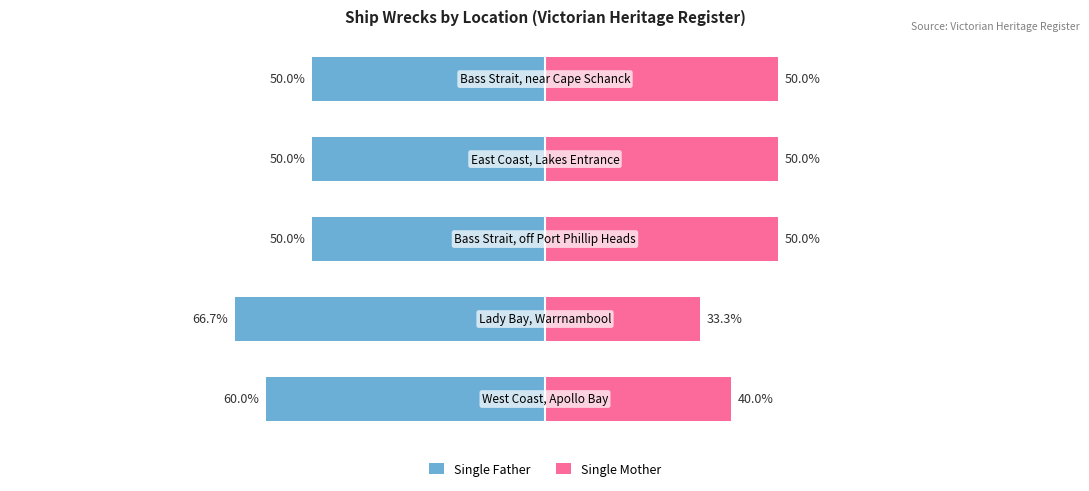

Reading right to left, extract all data points from this chart.

Single Father: 4=-50.0	3=-50.0	2=-50.0	1=-66.7	0=-60.0
Single Mother: 4=50.0	3=50.0	2=50.0	1=33.3	0=40.0